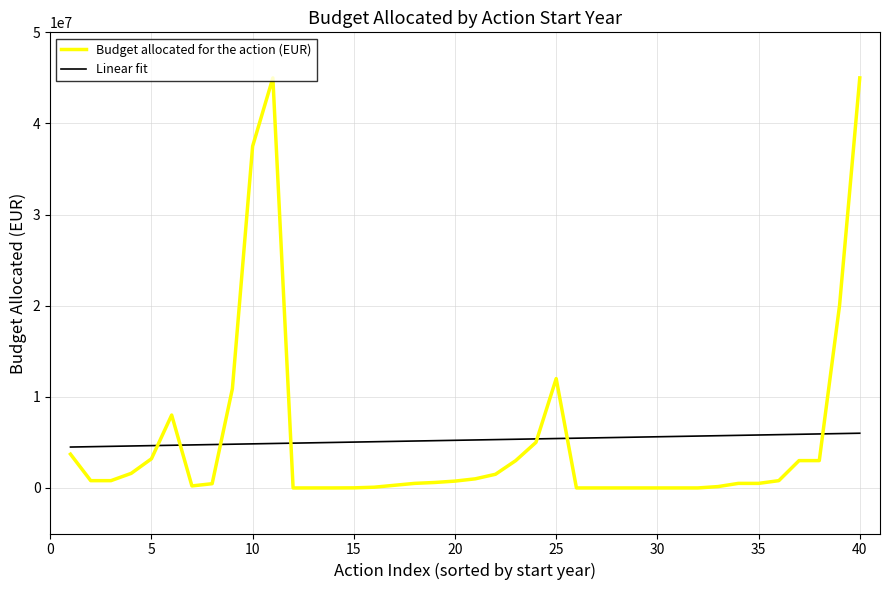

What is the difference between the maximum and minimum values in the Linear fit series?

1516629.0